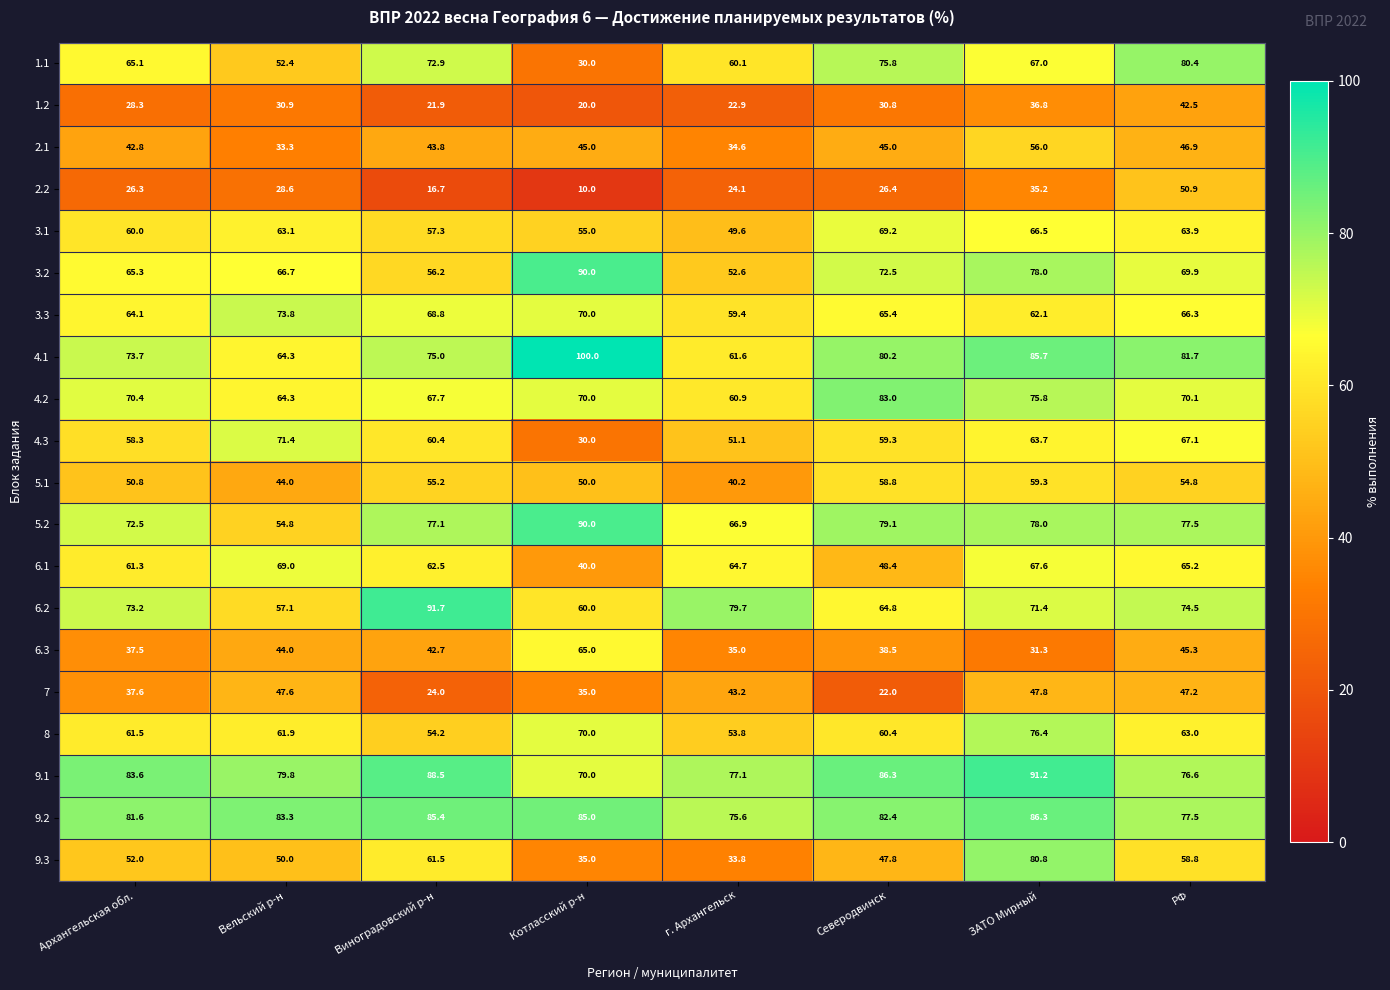

Rank the categories by 3.3 value from highest to lowest.

Вельский р-н, Котласский р-н, Виноградовский р-н, РФ, Северодвинск, Архангельская обл., ЗАТО Мирный, г. Архангельск